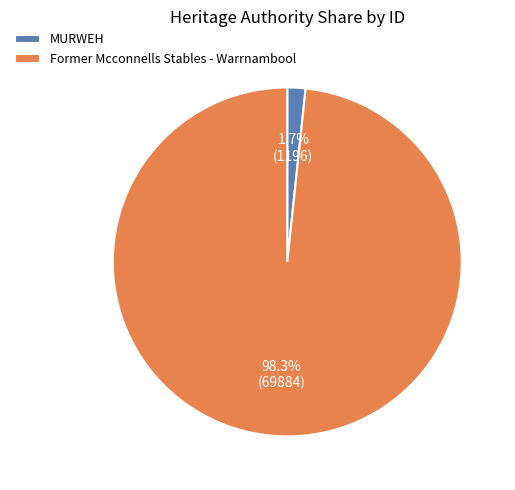

To the nearest percent, what is the difference between the Former Mcconnells Stables - Warrnambool and MURWEH slice percentages?

97%